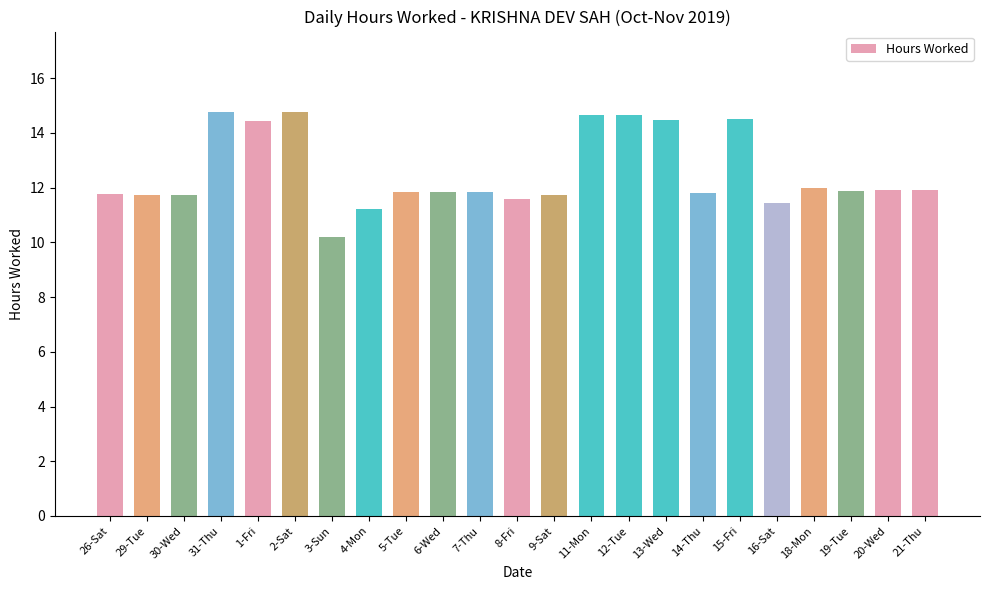

What is the sum of all values?

288.6